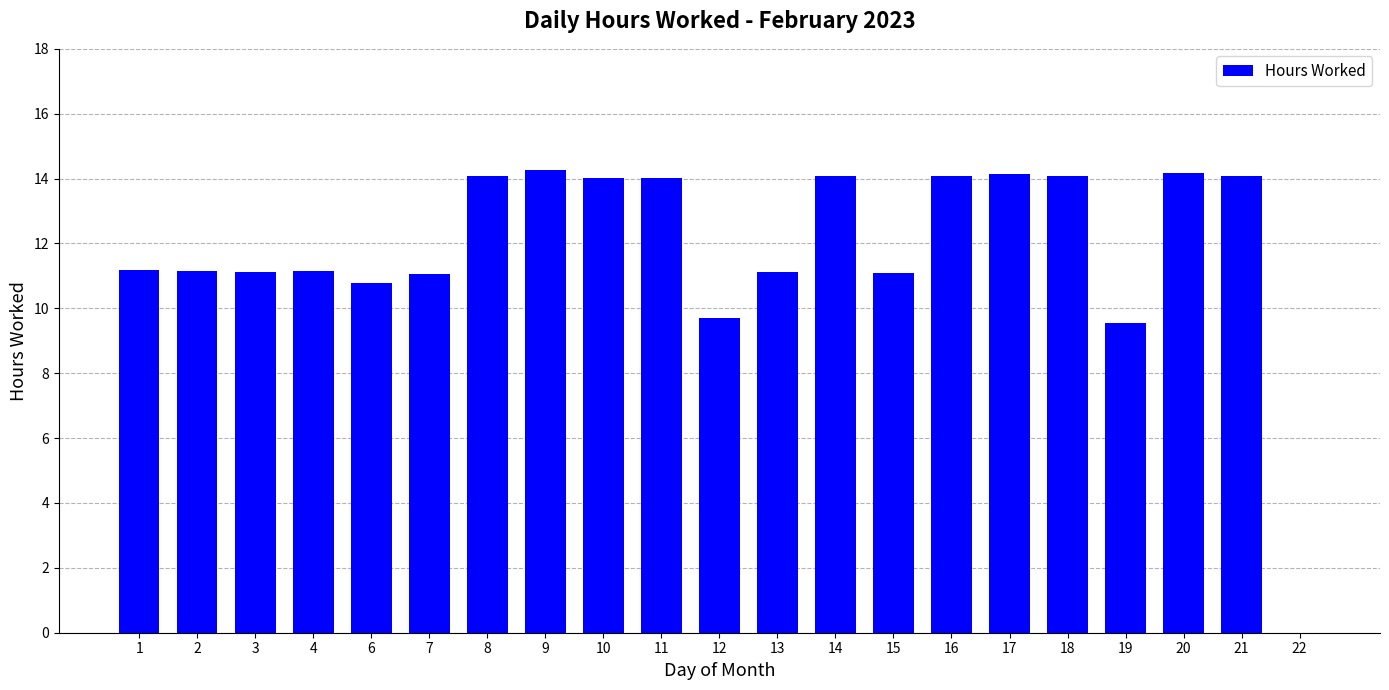

How many distinct data groups are displayed?

1